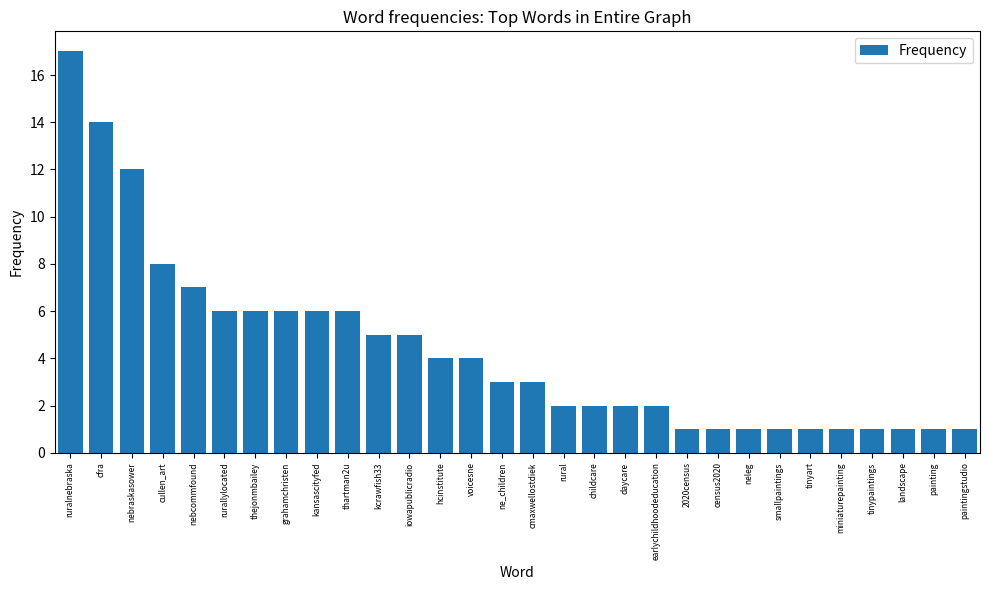

At which label is the value closest to 9?

cullen_art